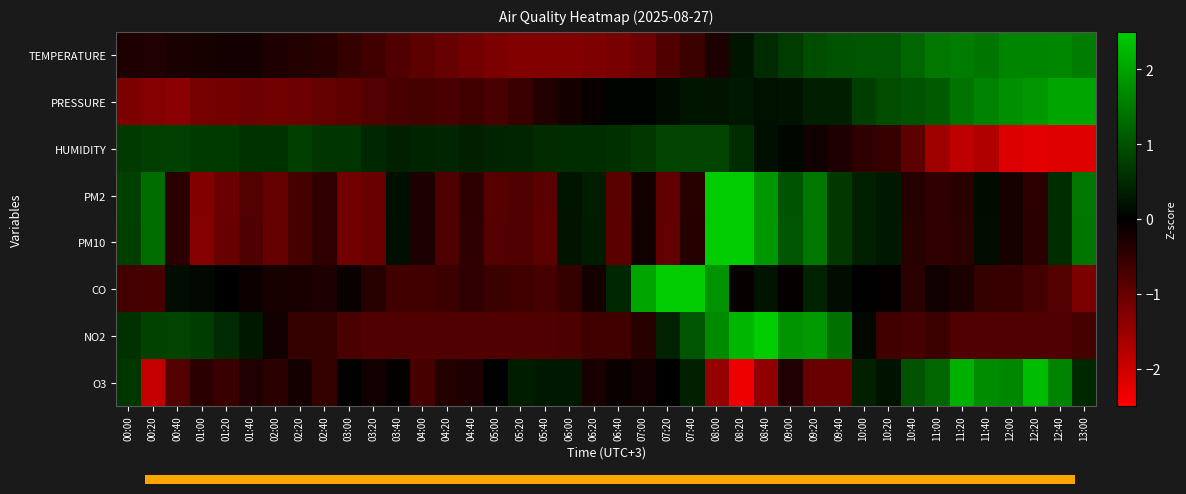

What is the spread (max minus min) of values at 10:40?

2.2